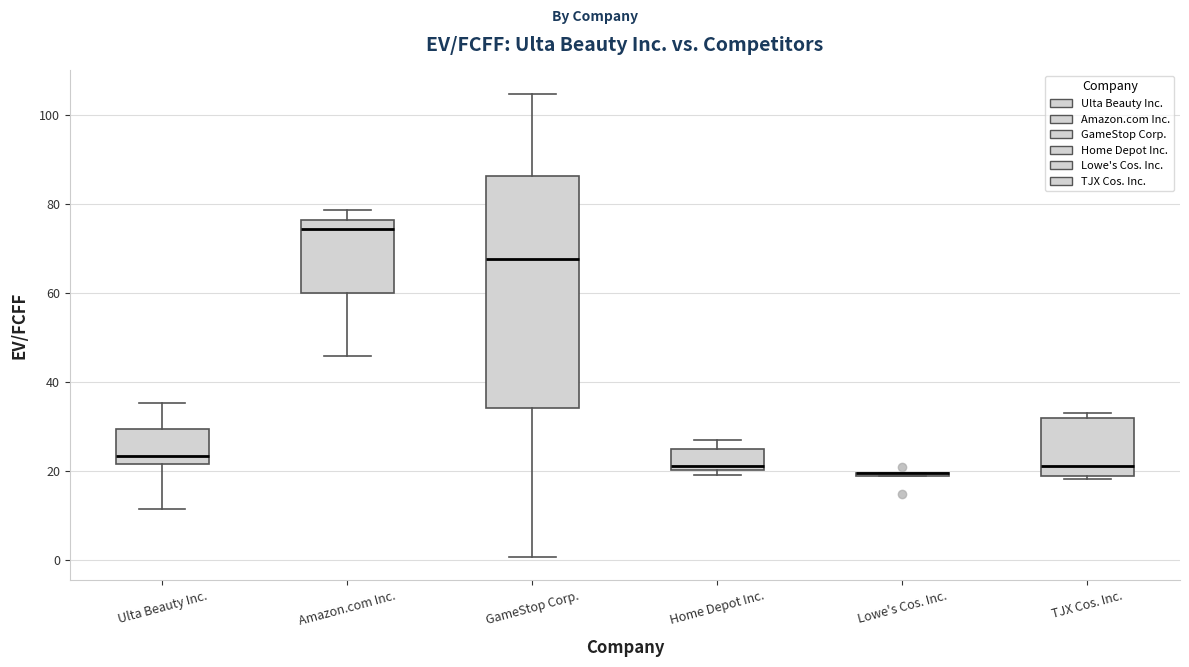

Reading left to right, transcribe this box plot: for each box, give where its median line is, the range the box spans, and where its two whiskers end, as read against the y-axis. The values are not printed on the chart, so give them approximately, as read against the axis.

Ulta Beauty Inc.: median 24, box 22 to 30, whiskers 12 to 36
Amazon.com Inc.: median 74, box 60 to 76, whiskers 46 to 78
GameStop Corp.: median 68, box 34 to 86, whiskers 0 to 104
Home Depot Inc.: median 22, box 20 to 26, whiskers 20 (just below the box's lower edge) to 28
Lowe's Cos. Inc.: box collapsed to a line at 20, whiskers 18 to 20
TJX Cos. Inc.: median 22, box 20 to 32, whiskers 18 to 34